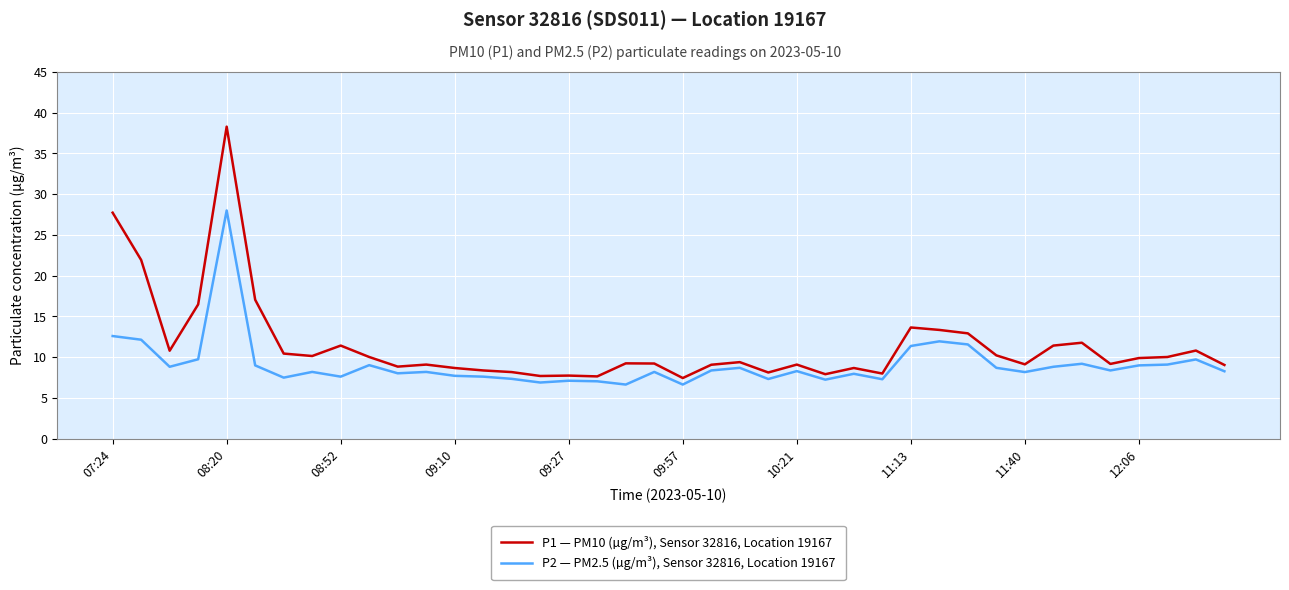

Rank the series by their maximum value, from lowest to highest.

P2 — PM2.5 (µg/m³), Sensor 32816, Location 19167, P1 — PM10 (µg/m³), Sensor 32816, Location 19167